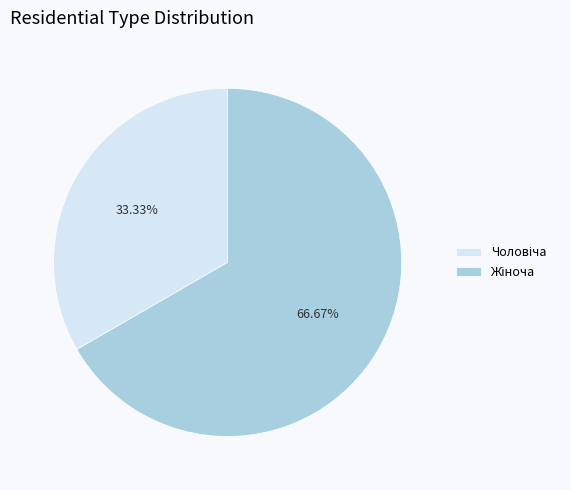

Does any single category account for the majority?

Yes